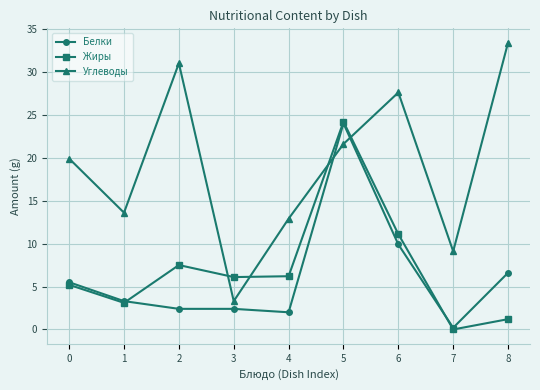

At how many categories does at least one series exceed 33?

1